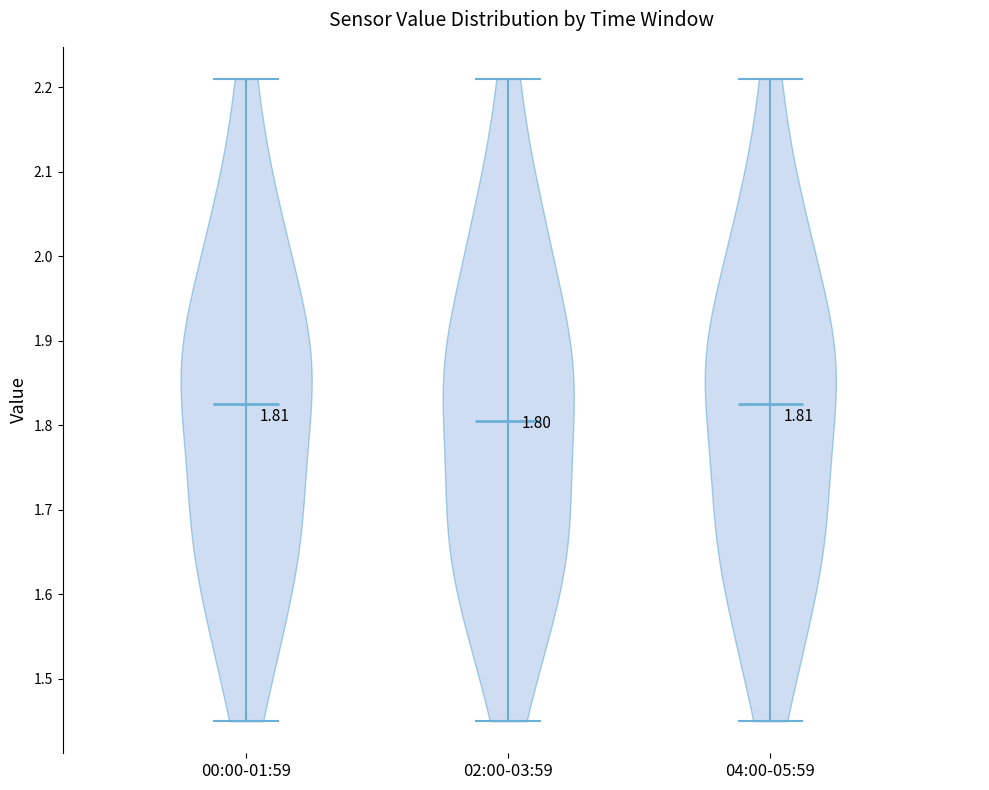

Which violin has the lowest median line?

02:00-03:59